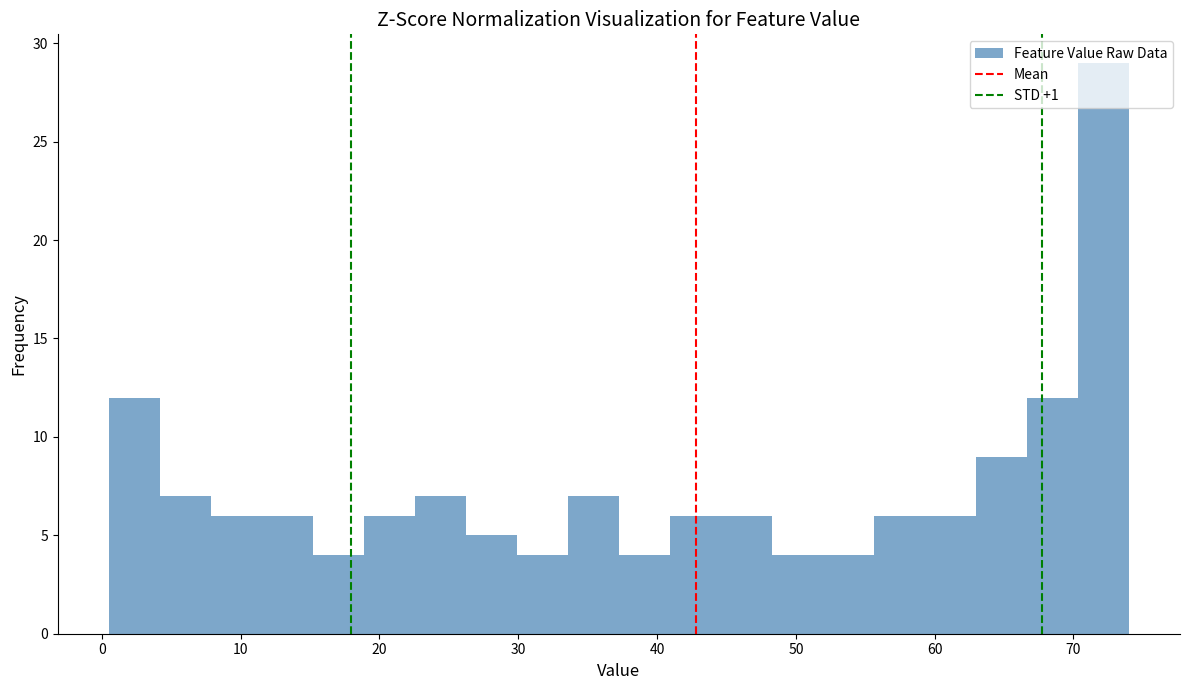

Around what value on the x-axis is the tallest bar? Give the approximate position of its centre, as read against the axis.

72